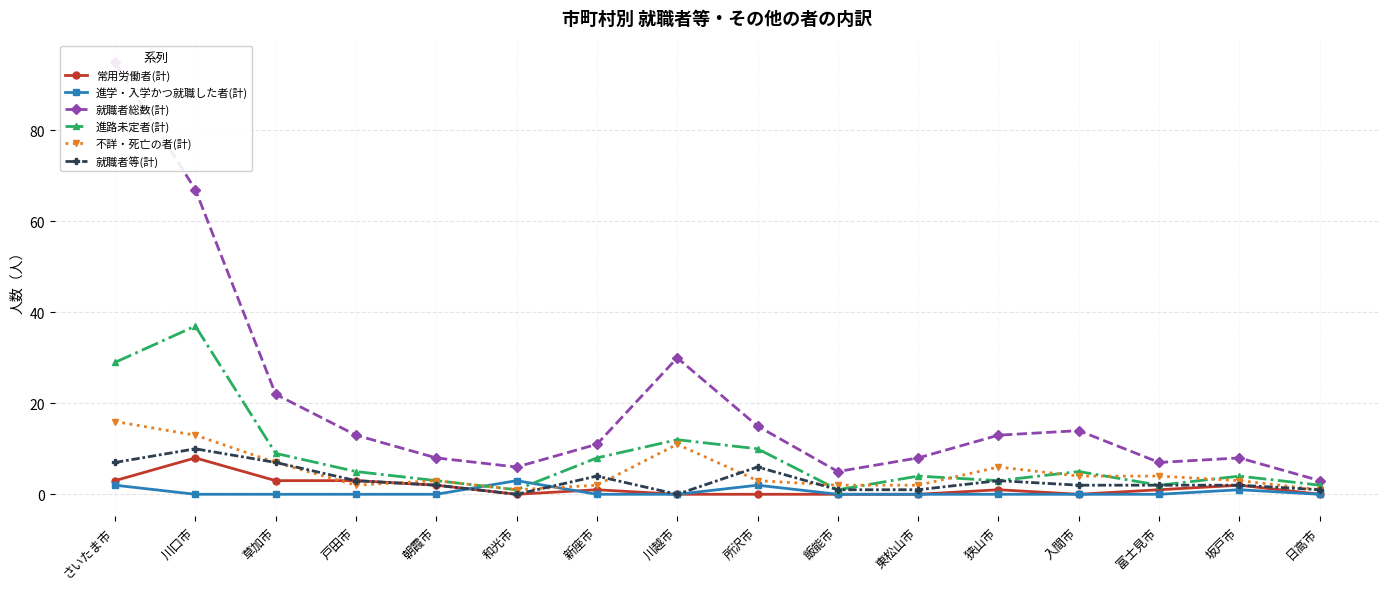

What is the value of the 進学・入学かつ就職した者(計) point at the 1st from the left?

2